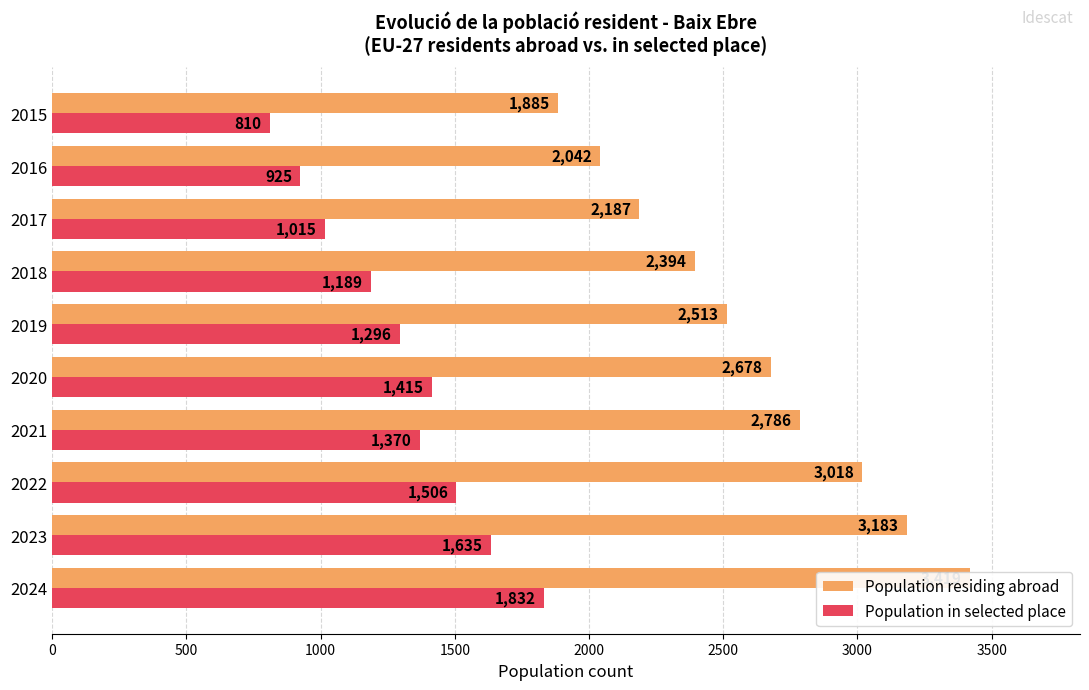

What is the average value of the Population in selected place series?

1299